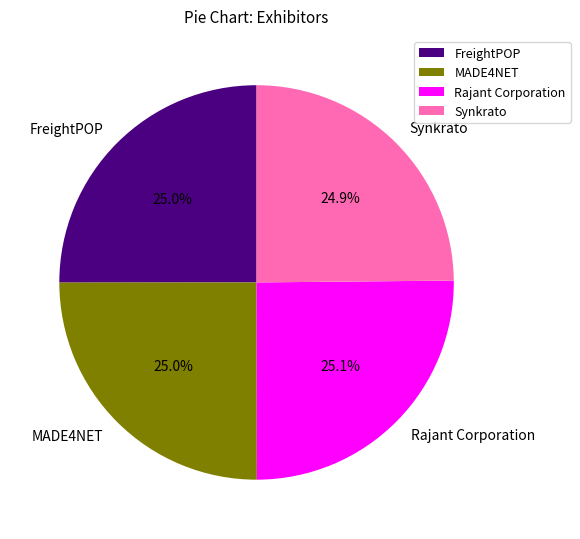

To the nearest percent, what portion does Rajant Corporation represent?

25%